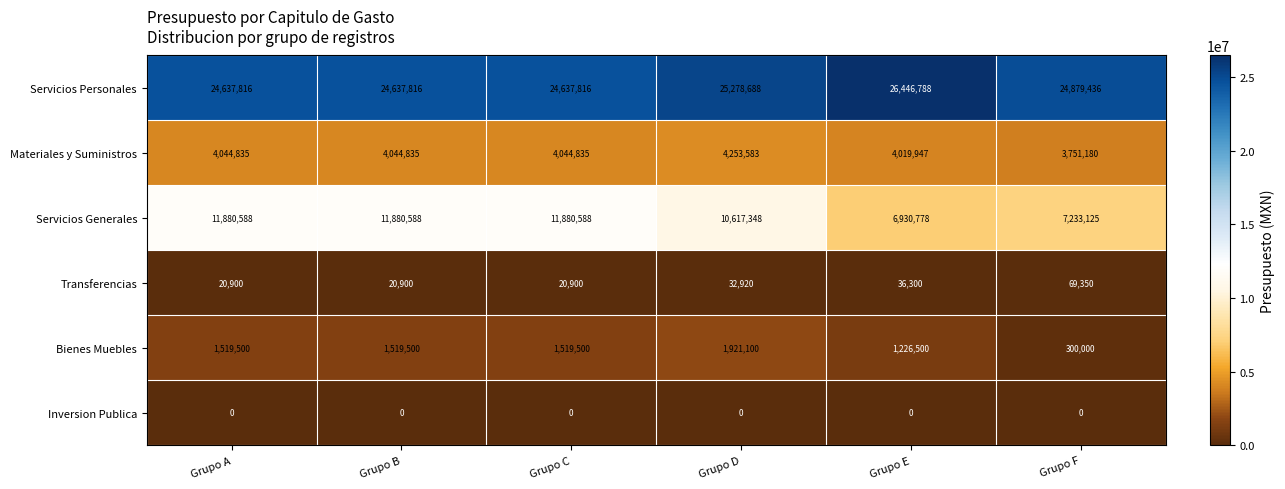

At how many categories does at least one series exceed 12106594?

6